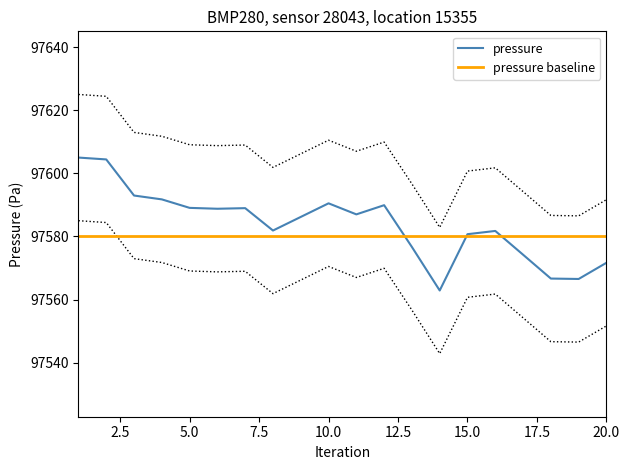

Rank the series by their average value, from lowest to highest.

pressure baseline, pressure